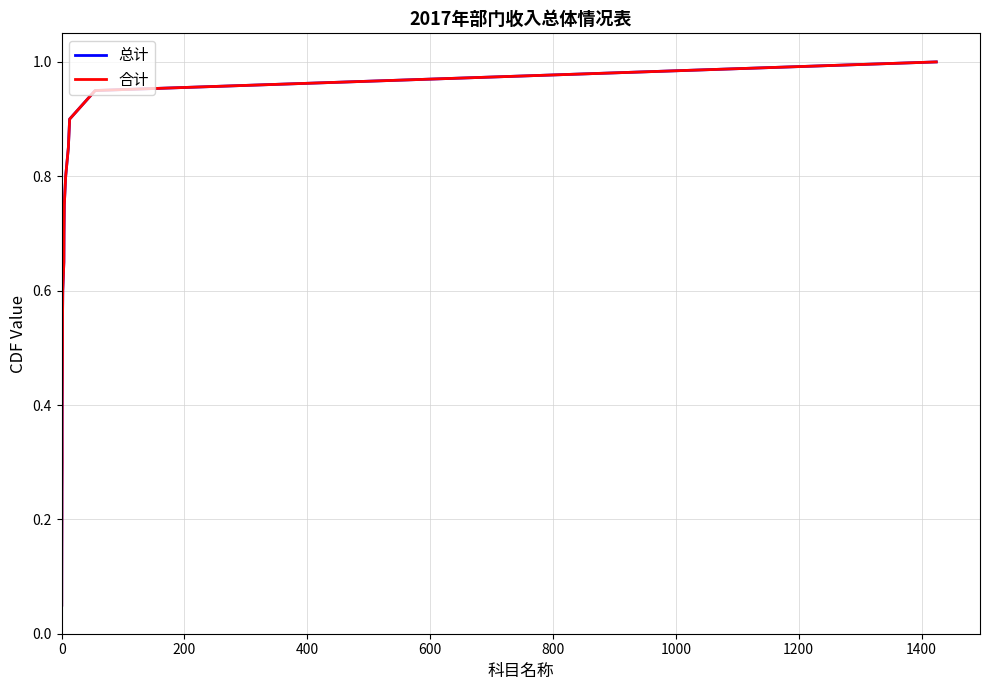

Rank the series by their maximum value, from lowest to highest.

总计, 合计